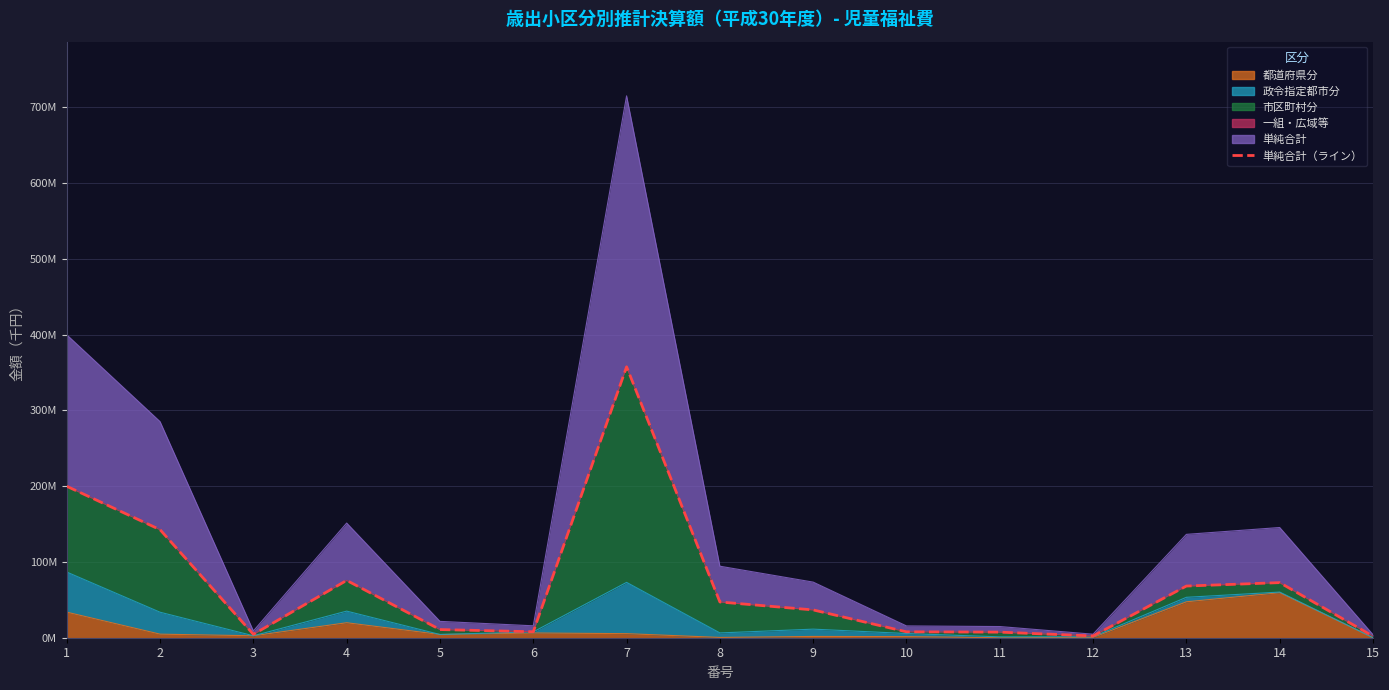

What is the value of the 8th point from the left?

47179564.7